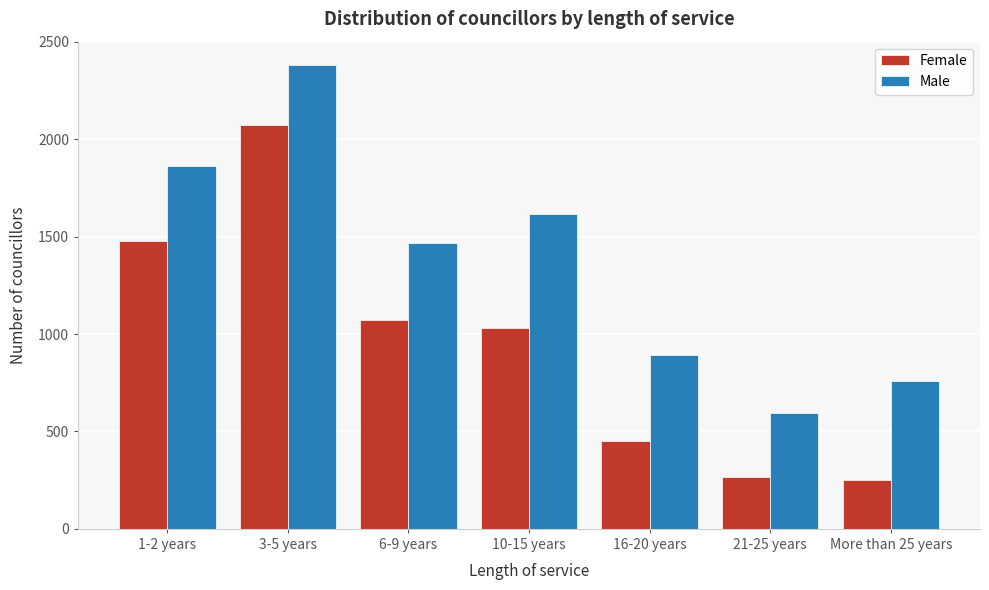

Reading right to left, extract all data points from this chart.

Female: More than 25 years=253.1	21-25 years=265.6	16-20 years=450.2	10-15 years=1029.7	6-9 years=1074.8	3-5 years=2072.5	1-2 years=1476.0
Male: More than 25 years=760.7	21-25 years=592.6	16-20 years=891.4	10-15 years=1615.9	6-9 years=1467.7	3-5 years=2382.4	1-2 years=1862.3